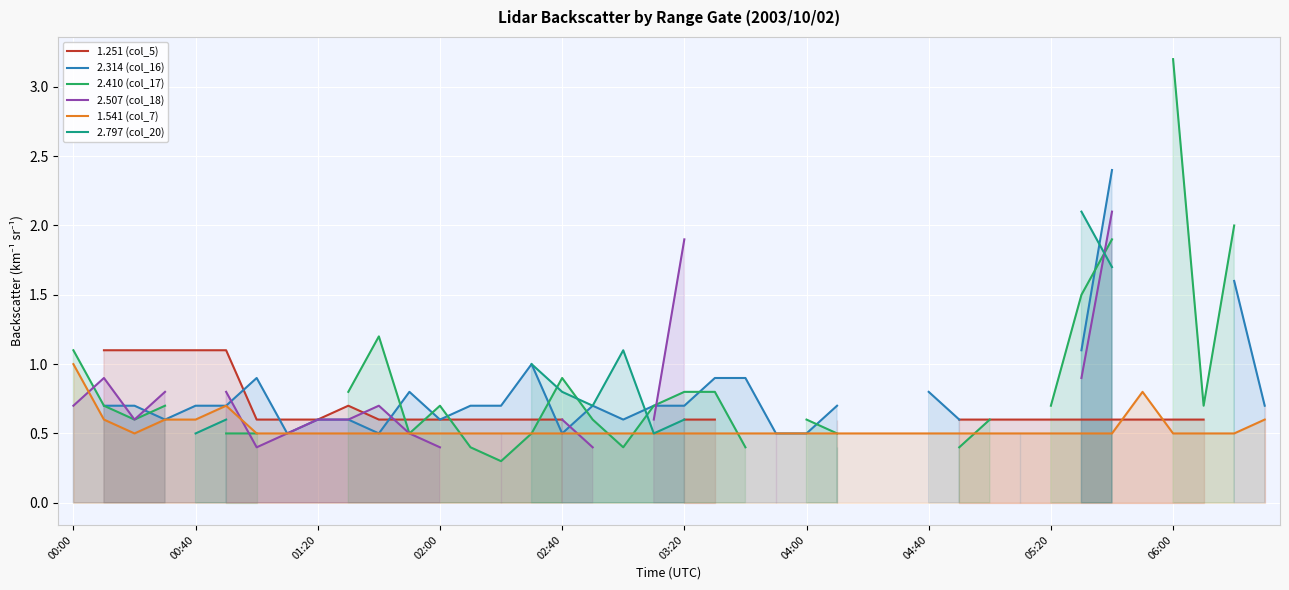

What is the lowest value of the 1.541 (col_7) series?

0.5